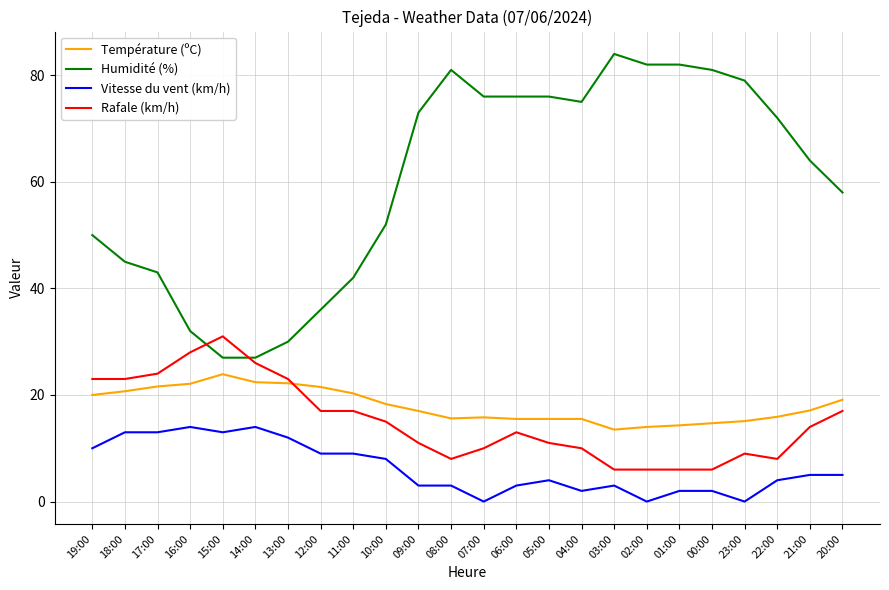

What is the sum of all Température (ºC) values?

431.6